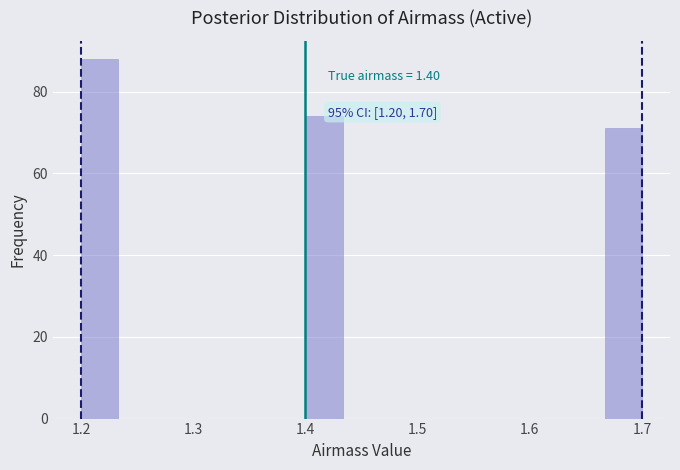

Read against the x-axis, roughly where is the centre of the tallest bar?

1.22